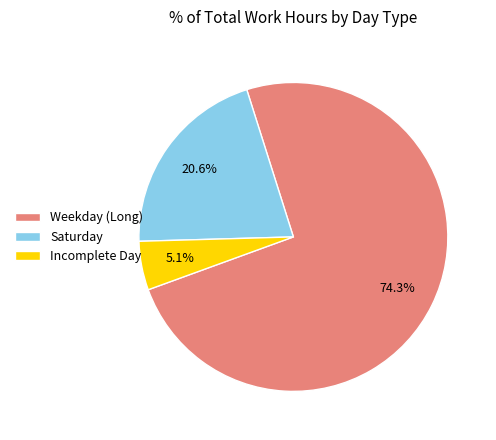

Which has a higher value, Incomplete Day or Weekday (Long)?

Weekday (Long)